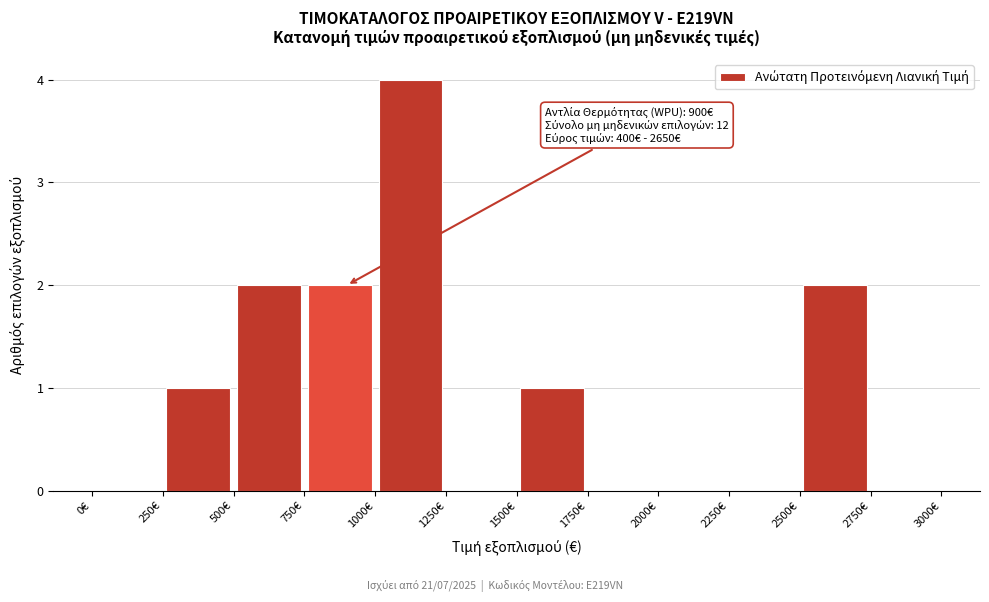

Which range on the x-axis has the tallest bar?

1000 to 1250